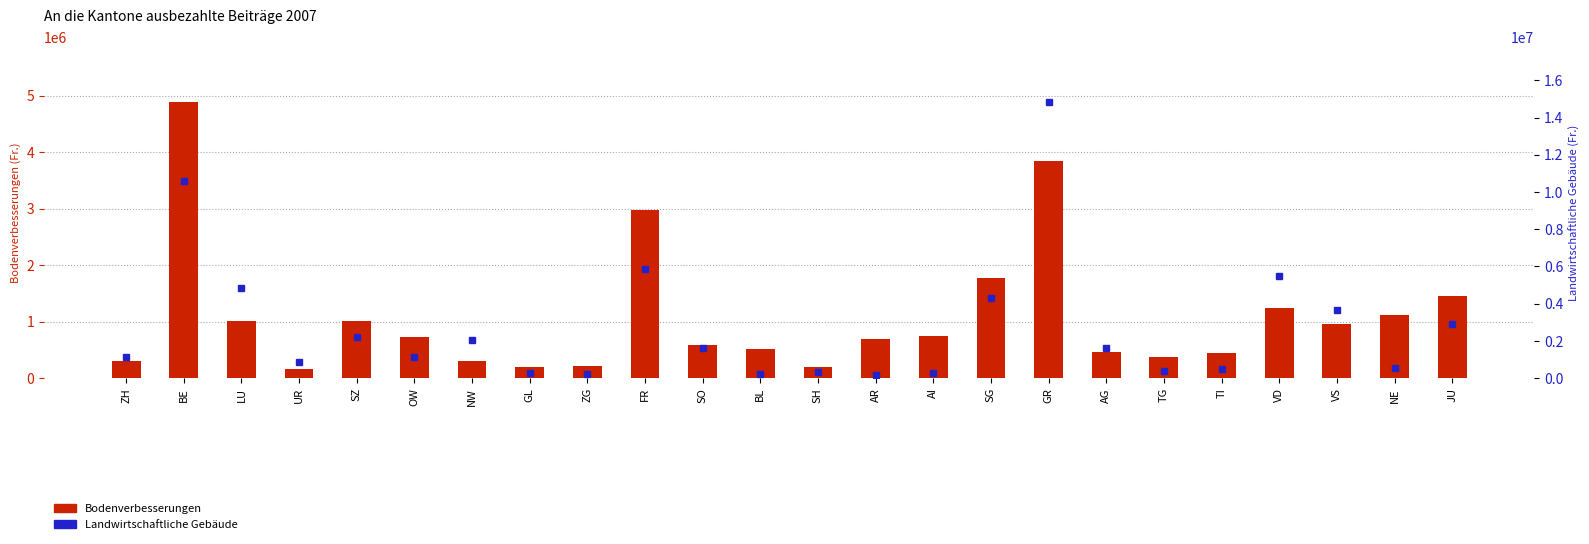

Rank the series by their average value, from highest to lowest.

Landwirtschaftliche Gebäude, Bodenverbesserungen